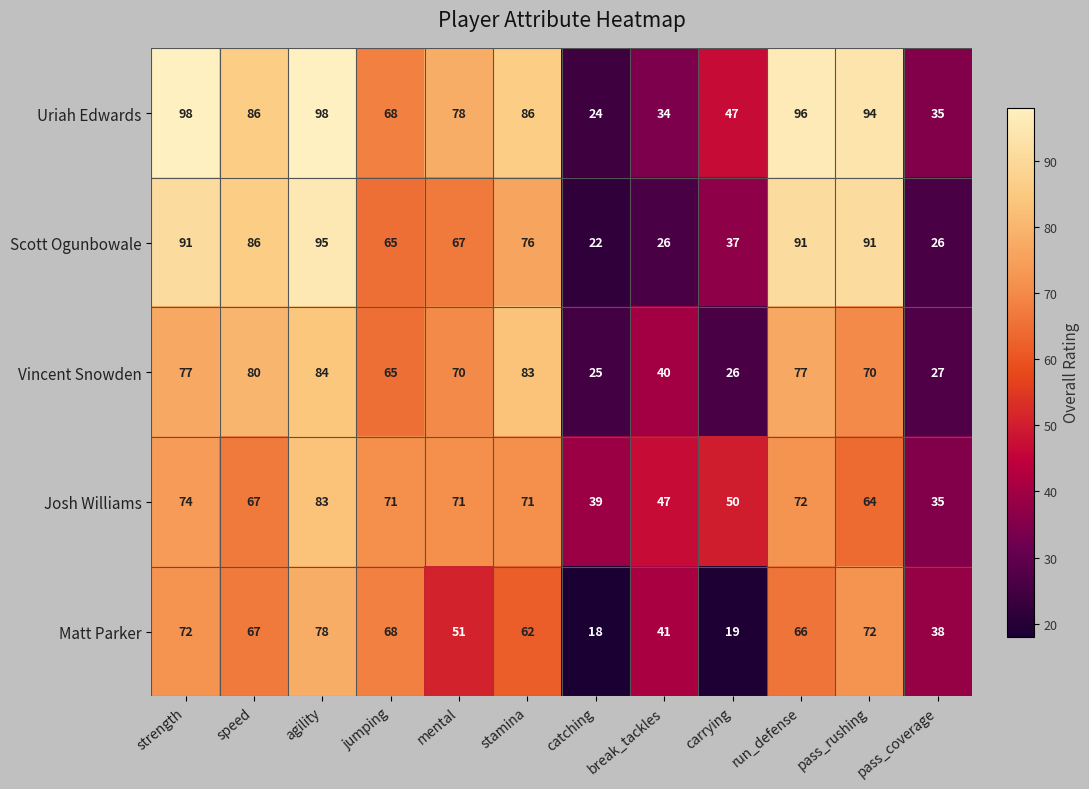

Which series has the widest spread of values?

Uriah Edwards